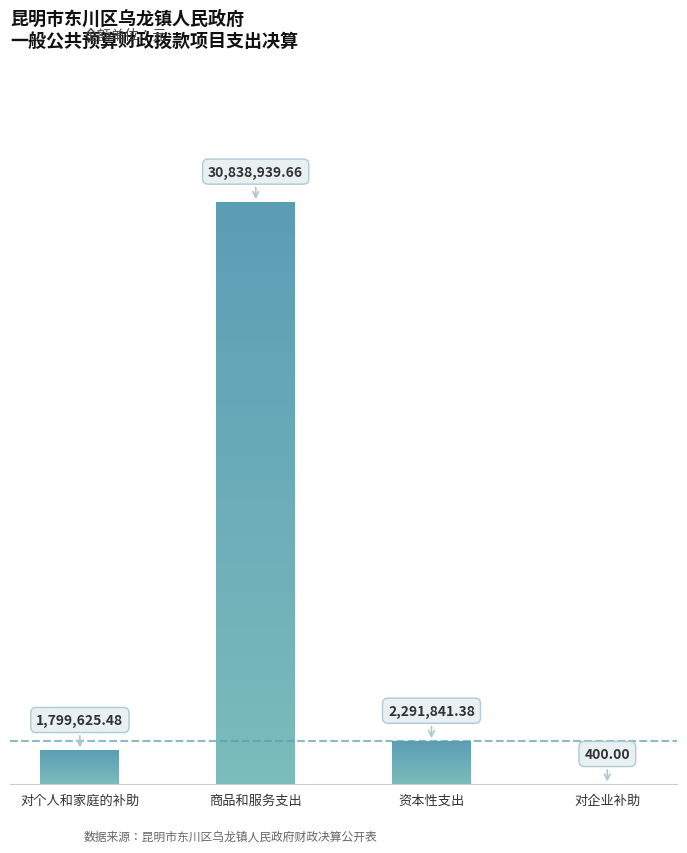

What is the difference between the values at 对个人和家庭的补助 and 对企业补助?

1799225.5